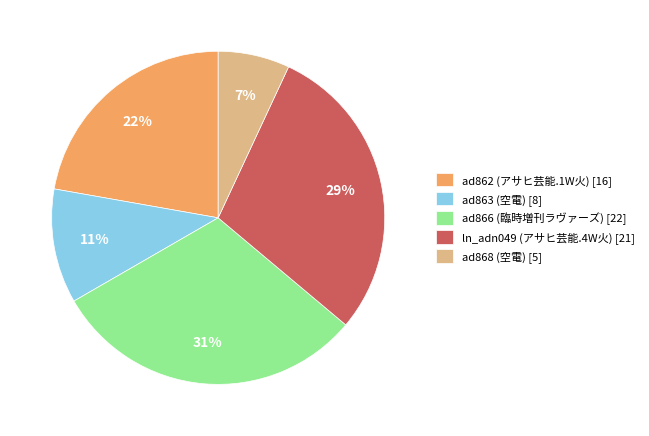

True or false: ad862 (アサヒ芸能.1W火) [16] accounts for 22% of the total.

True